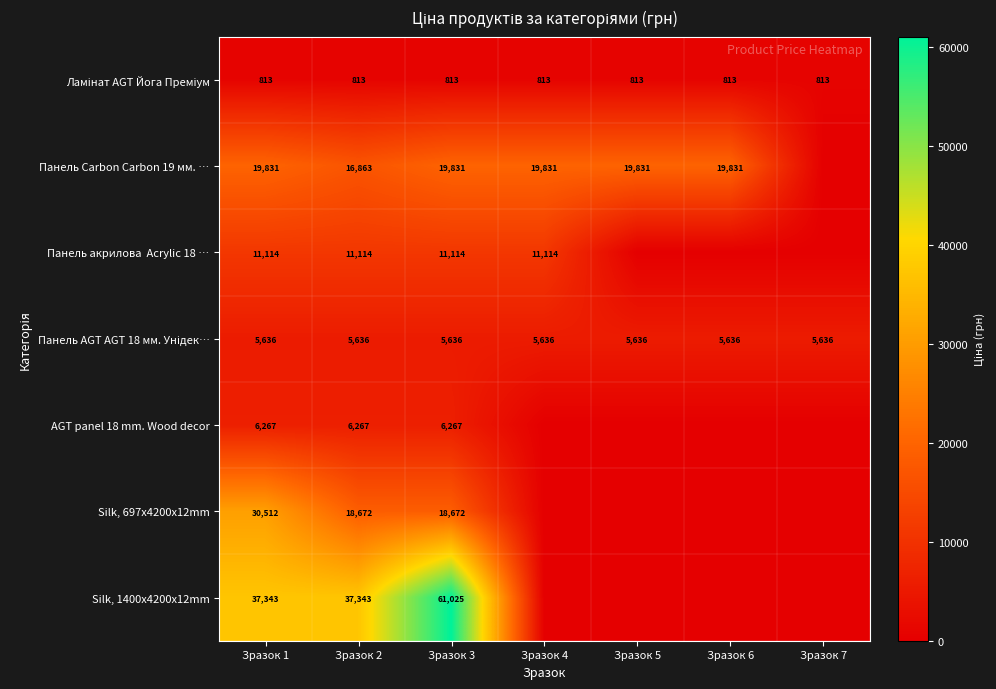

What is the total value across all series at Зразок 6?

26280.1